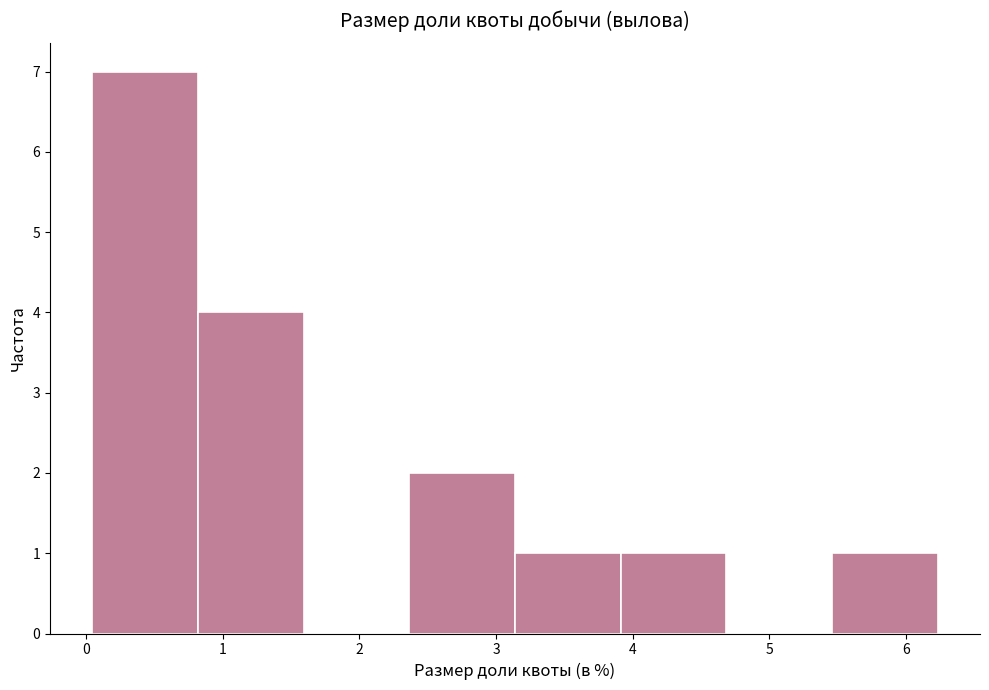

Reading left to right, transcribe this chart: for each bar, give the range it covers on the x-axis and its height. Neither the bar edges nor the heights are printed on the chart, so give them approximately, as read against the axes.

0.0 to 0.8: 7
0.8 to 1.6: 4
1.6 to 2.4: 0
2.4 to 3.1: 2
3.1 to 3.9: 1
3.9 to 4.7: 1
4.7 to 5.5: 0
5.5 to 6.2: 1